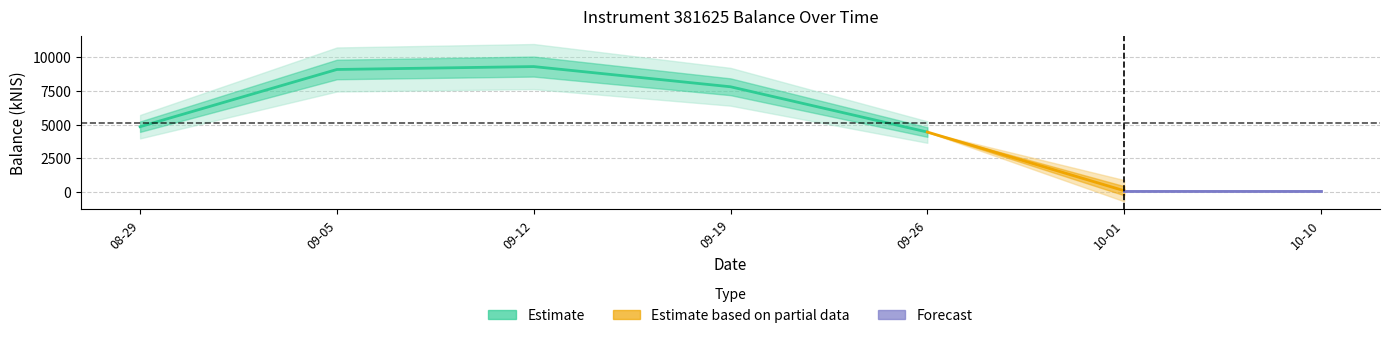

Reading left to right, transcribe all the data shown in this chart.

4837.2	9086.5	9302.5	7802.5	4438.9	82.9	76.8